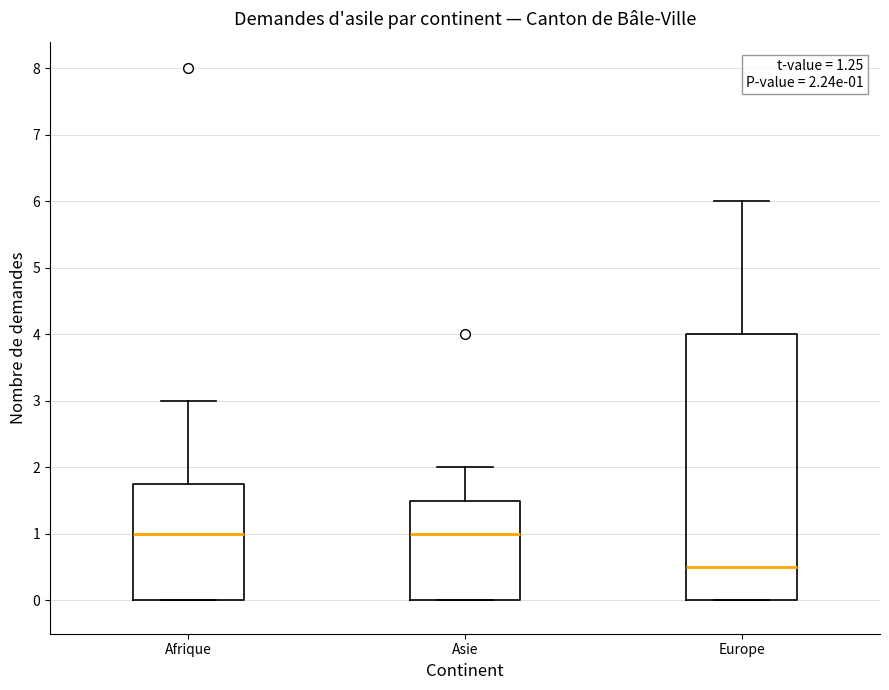

Which box has the lowest median line?

Europe